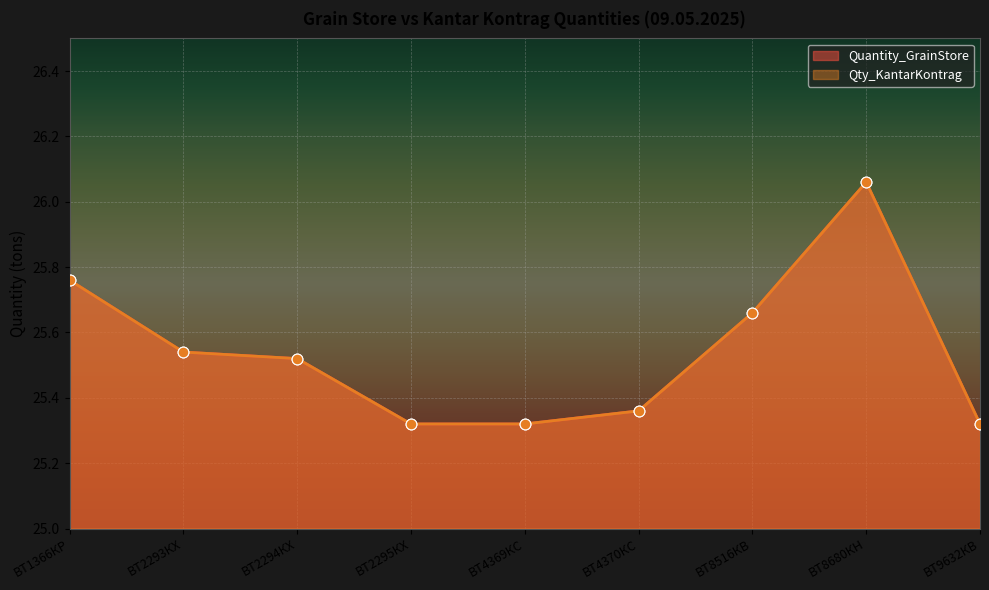

Which series reaches the maximum Y coordinate?

Quantity_GrainStore